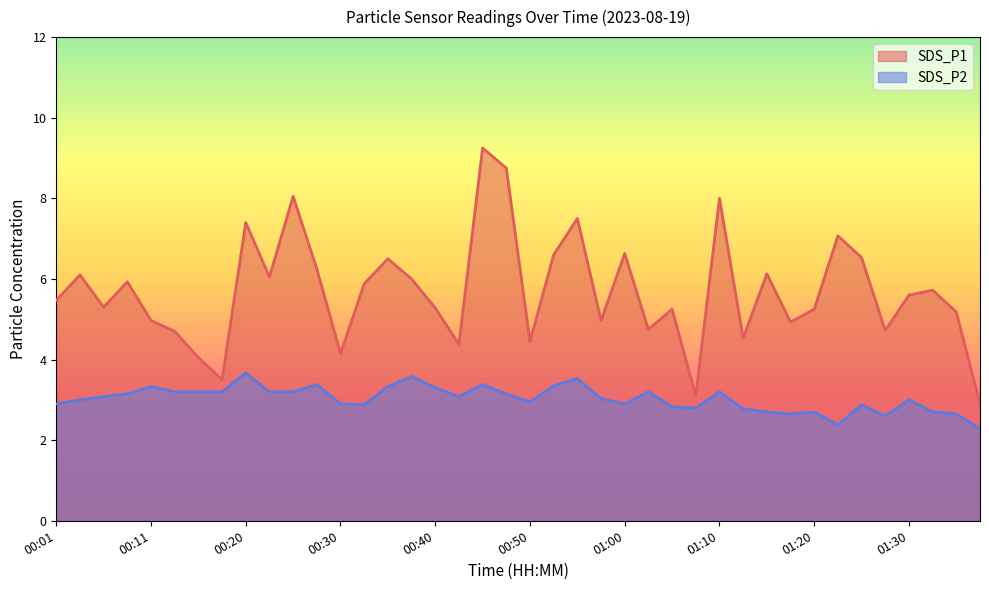

True or false: SDS_P2 and SDS_P1 cross at least once.

False